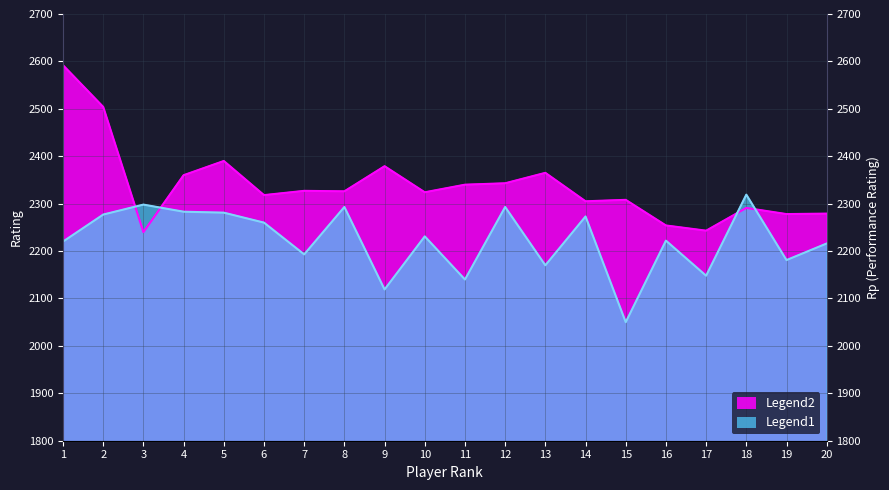

List the series in order of their overall mean, lowest first.

Rating (Legend1), Rp (Legend2)